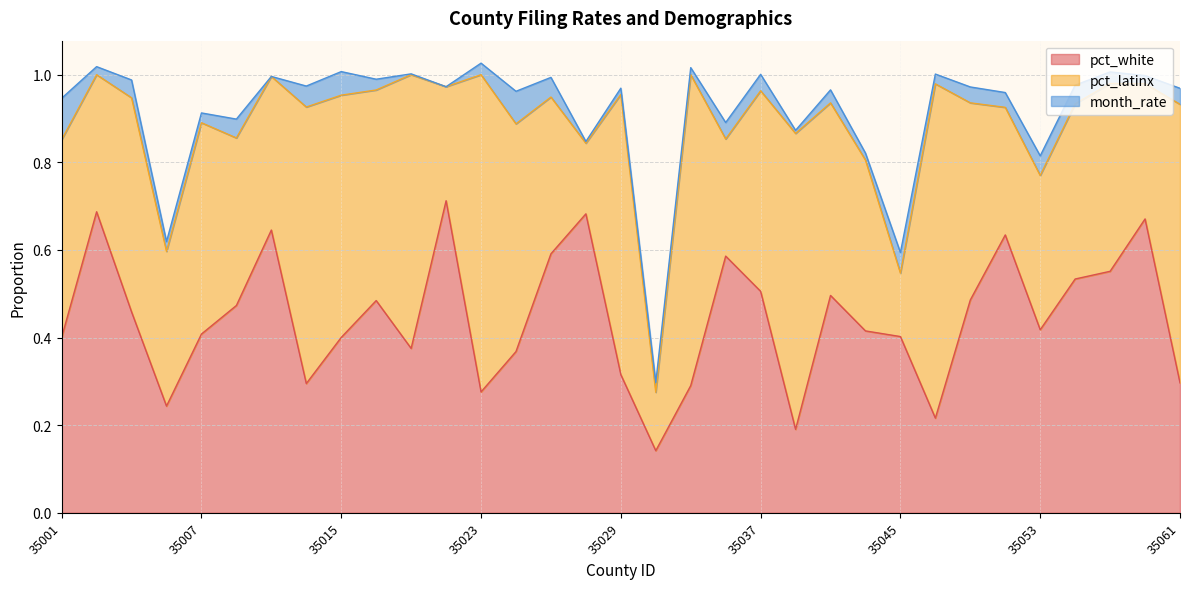

Rank the series at 35007 from highest to lowest value.

pct_latinx, pct_white, month_rate